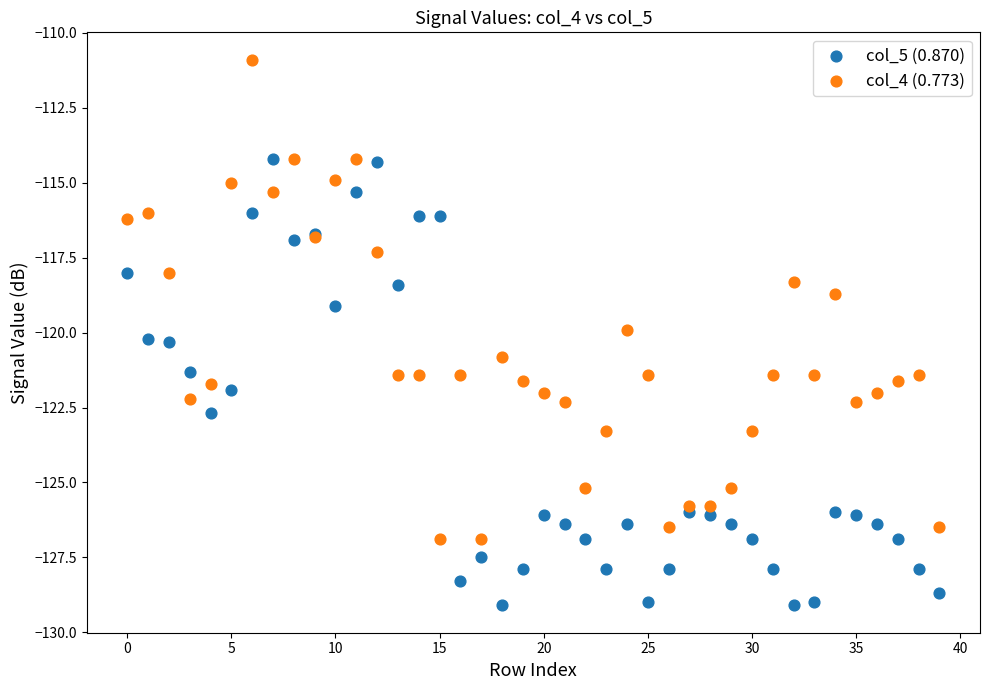

Which series has the largest Y range (max minus min)?

col_4 (0.773)